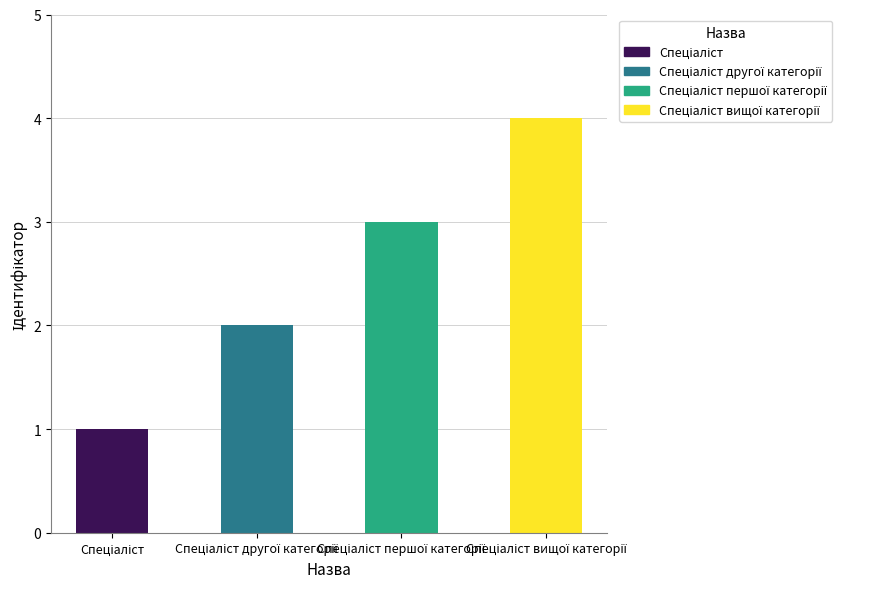

Which has a higher value, Спеціаліст першої категорії or Спеціаліст?

Спеціаліст першої категорії